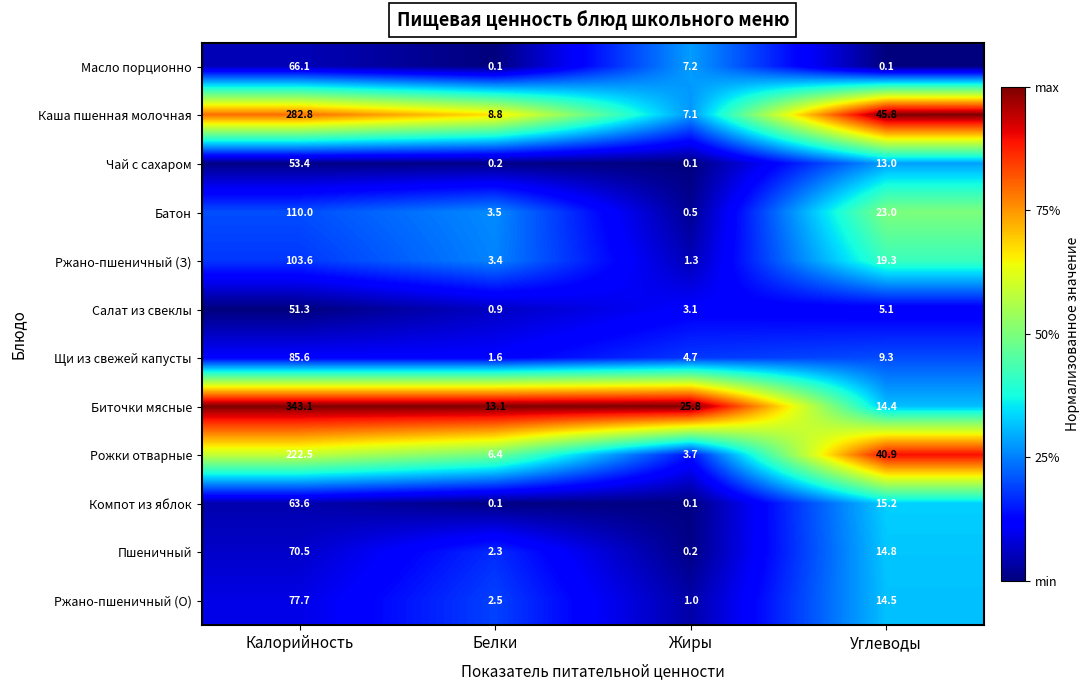

What is the difference between the maximum and minimum values in the Ржано-пшеничный (З) series?

102.3